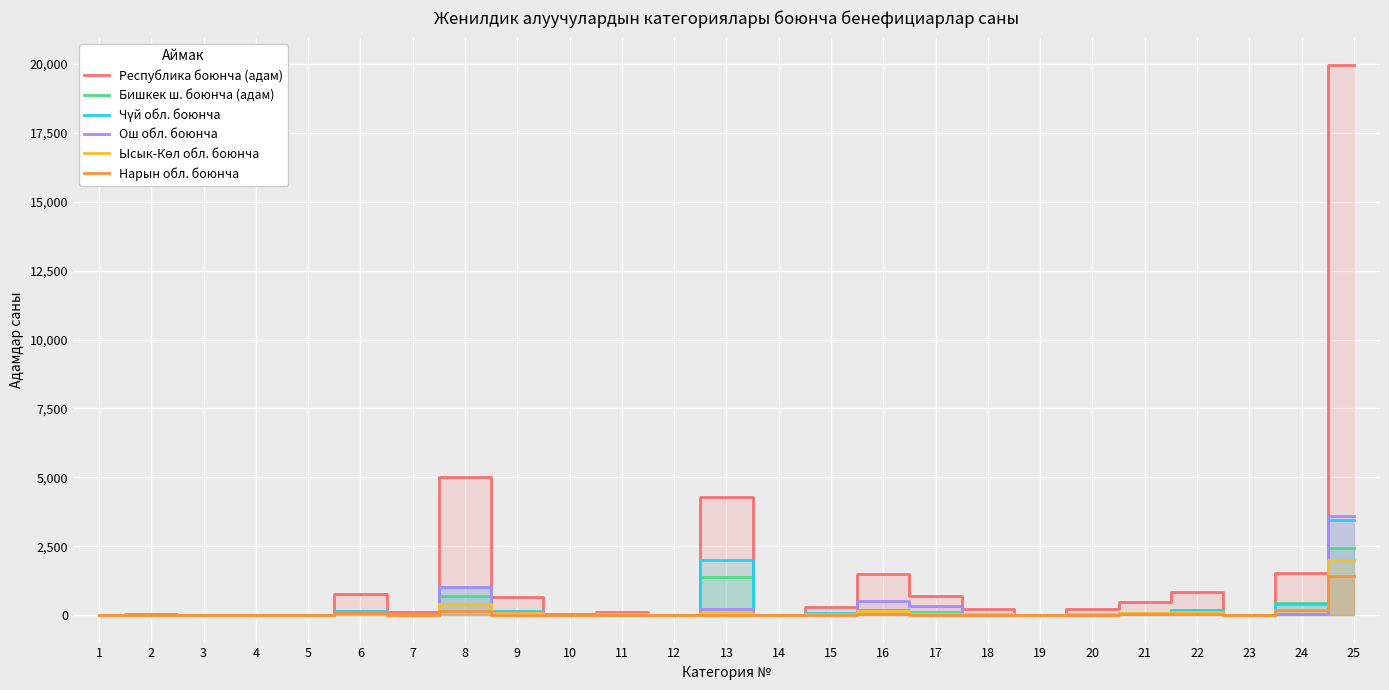

The value of Ысык-Көл обл. боюнча at 10 is 2. True or false?

True